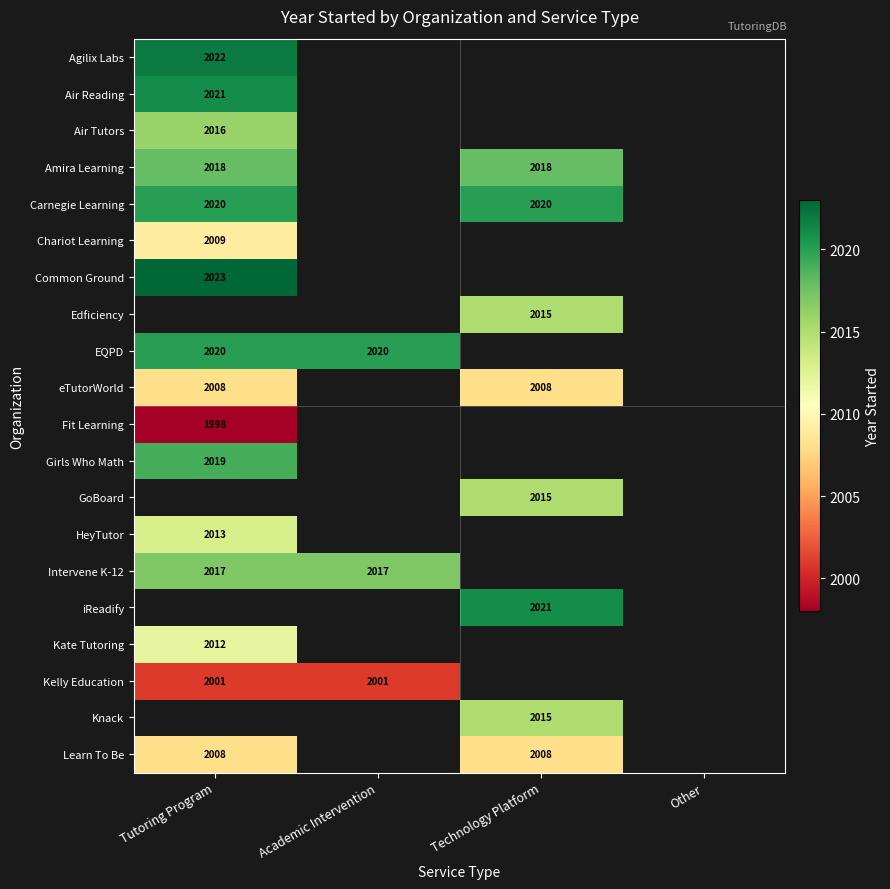

What is the greatest value displayed?

2023.0